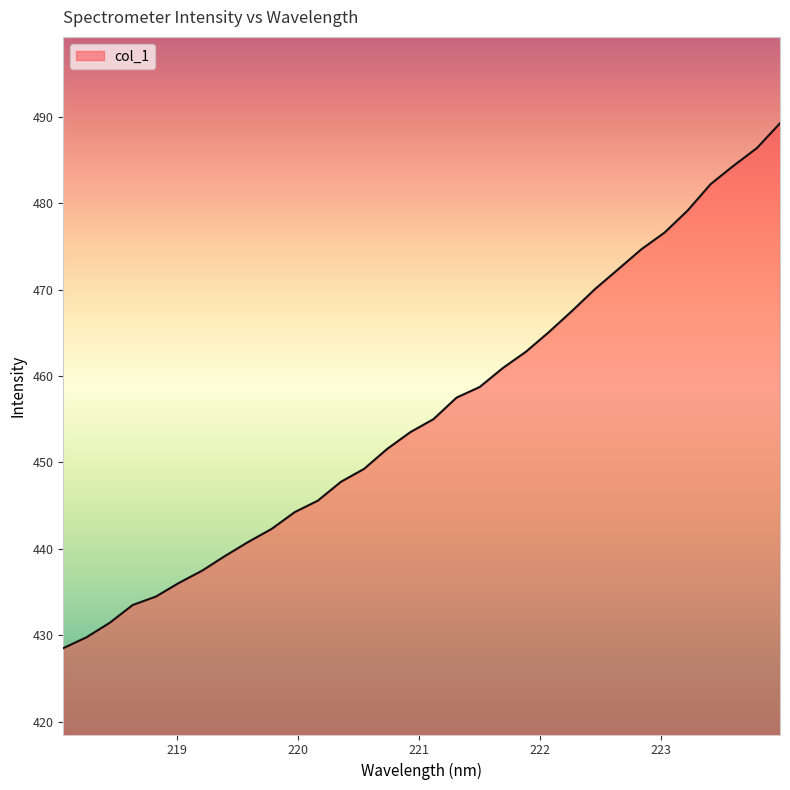

Count the number of values greater than 455.

16